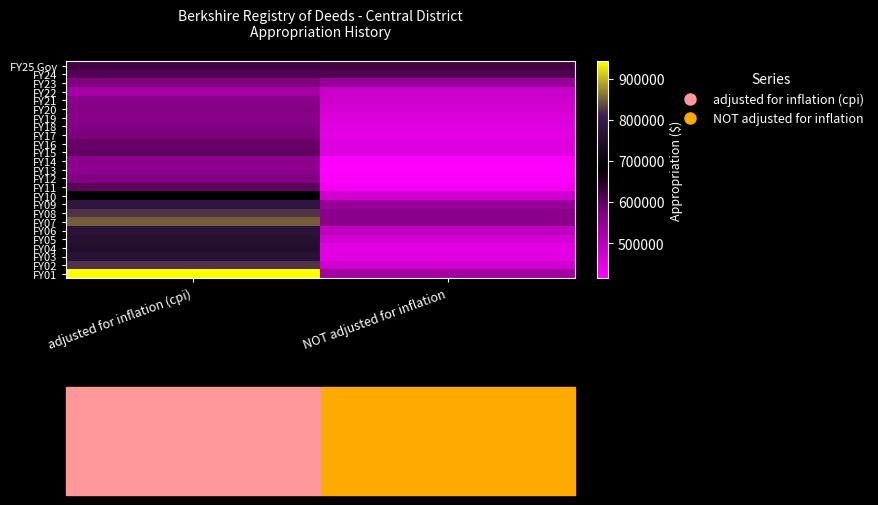

Rank the series by their maximum value, from highest to lowest.

FY01, FY07, FY08, FY02, FY09, FY06, FY03, FY05, FY04, FY10, FY25 Gov, FY24, FY11, FY15, FY16, FY17, FY23, FY12, FY18, FY20, FY19, FY21, FY14, FY13, FY22